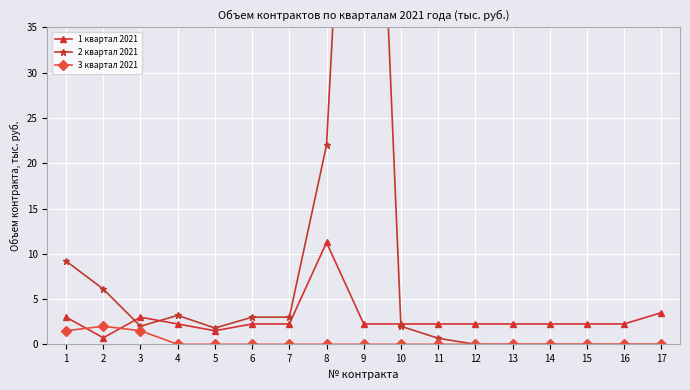

How many intersections are there between 2 квартал 2021 and 1 квартал 2021?

3